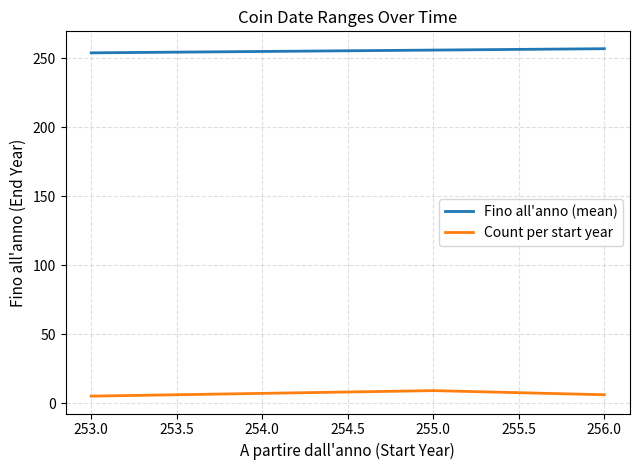

Rank the series by their average value, from highest to lowest.

Fino all'anno (mean), Count per start year